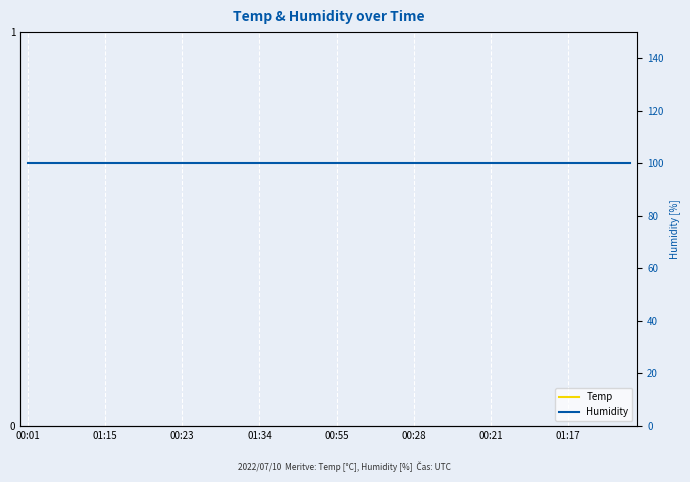

What are all the series names shown in the legend?

Temp, Humidity